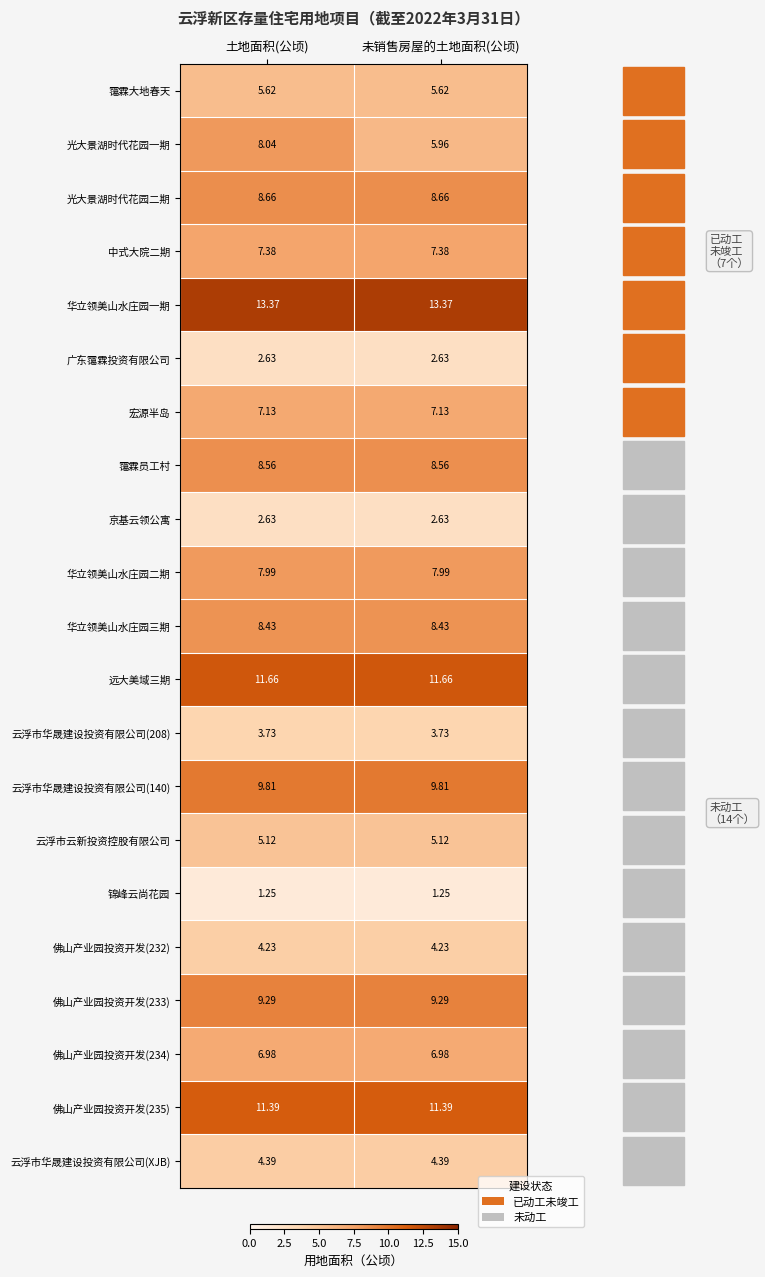

Count the number of categories in the chart.

2